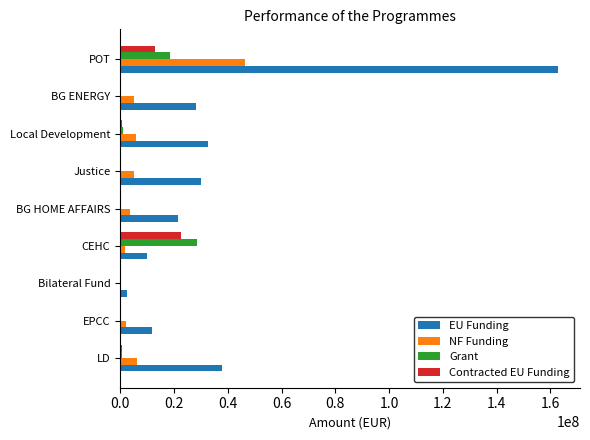

The value of NF Funding at POT is 46534168.6. True or false?

True